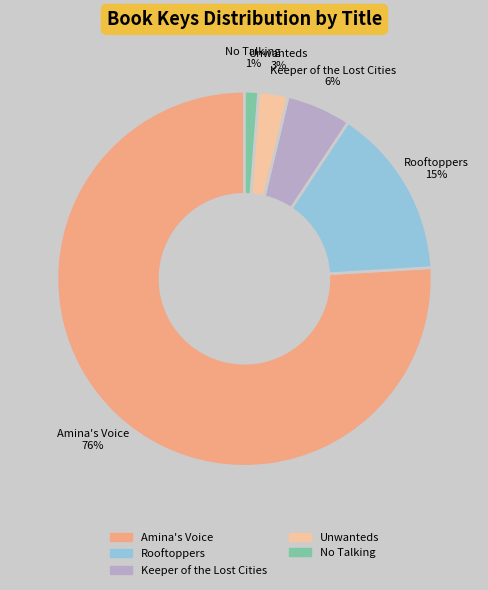

The No Talking slice represents 12% of the pie. True or false?

False